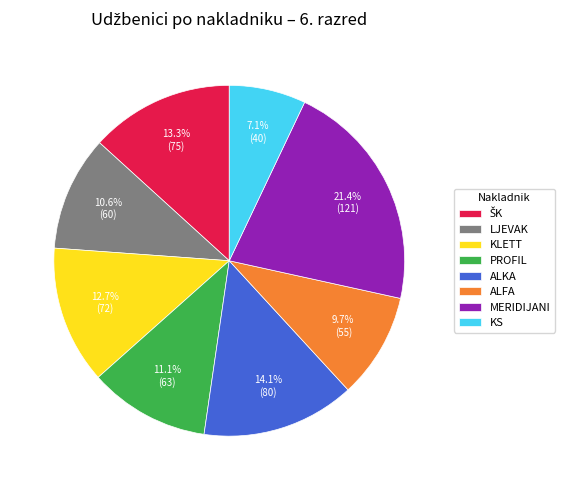

What is the smallest slice in the pie chart?

KS